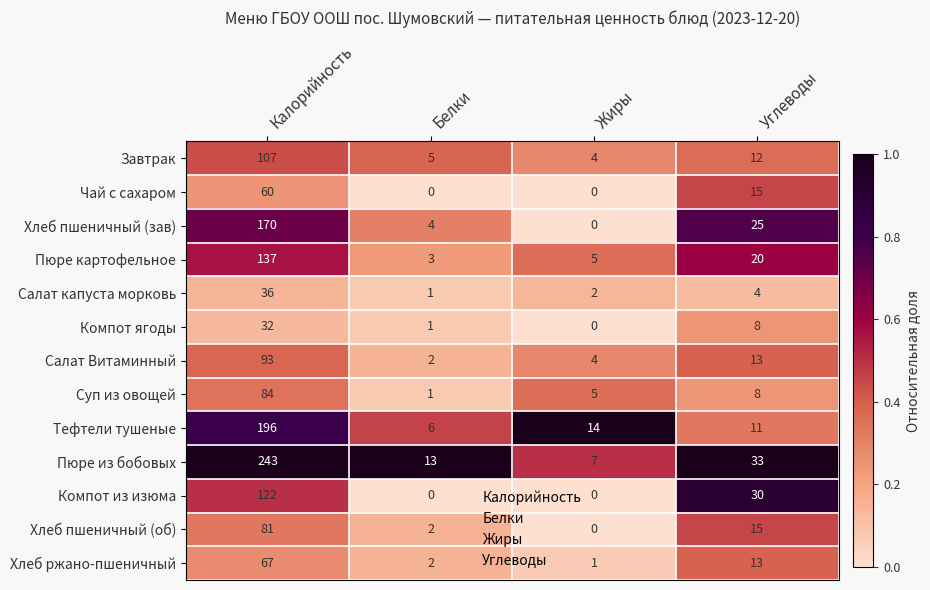

What is the approximate value of Пюре картофельное at Углеводы, to the nearest 5?

20